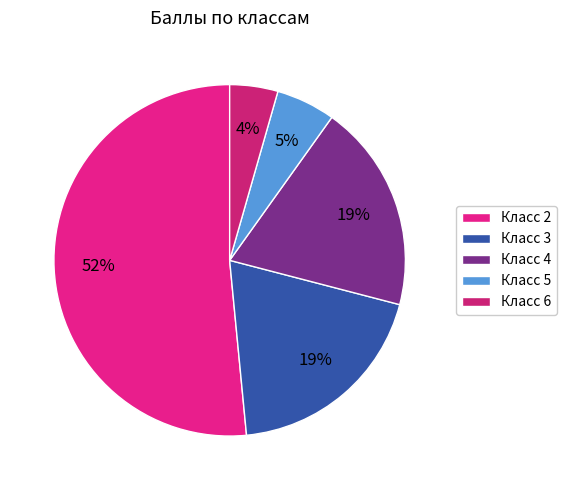

What is the largest slice in the pie chart?

Класс 2